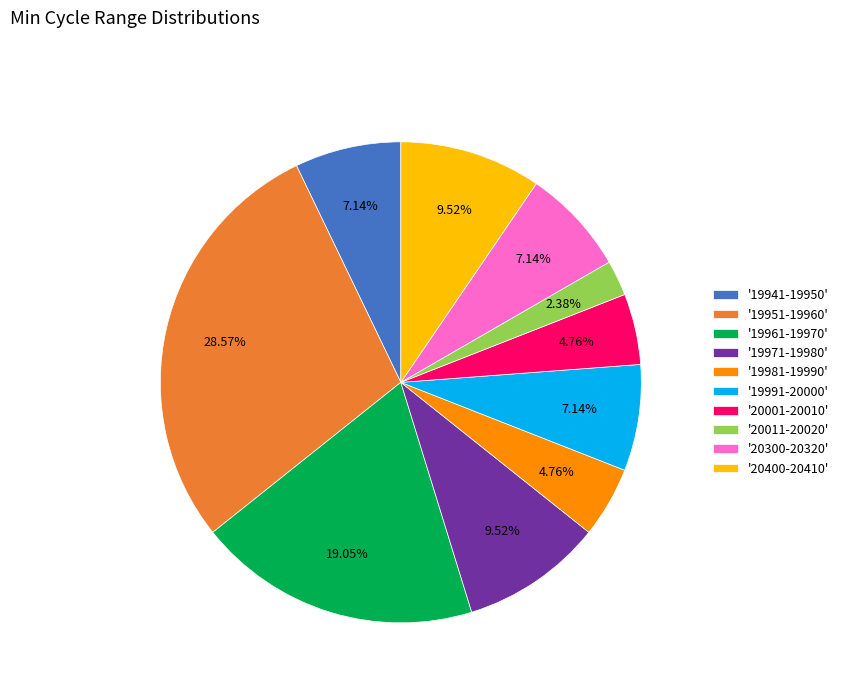

Between '19981-19990' and '20400-20410', which is larger?

'20400-20410'